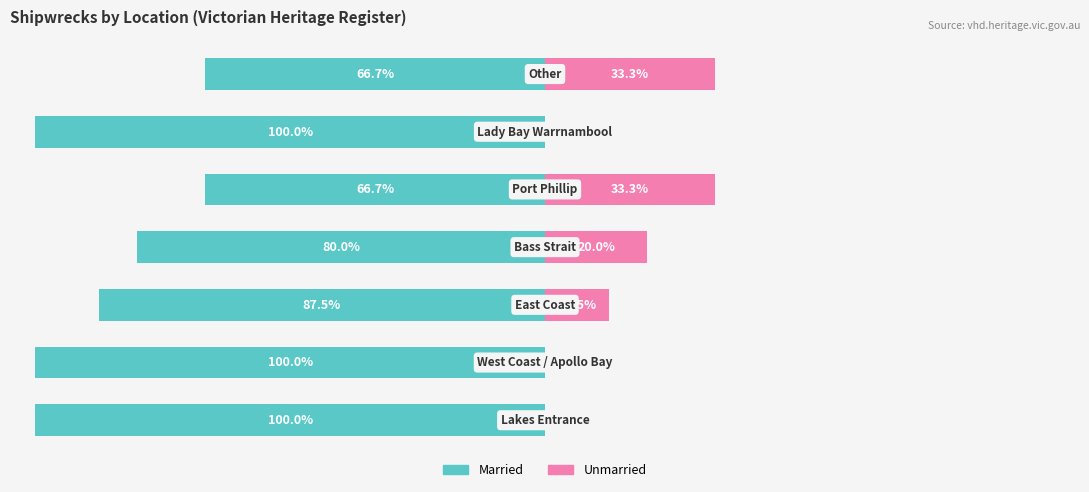

Which series changed the most between 1 and 5?

Married